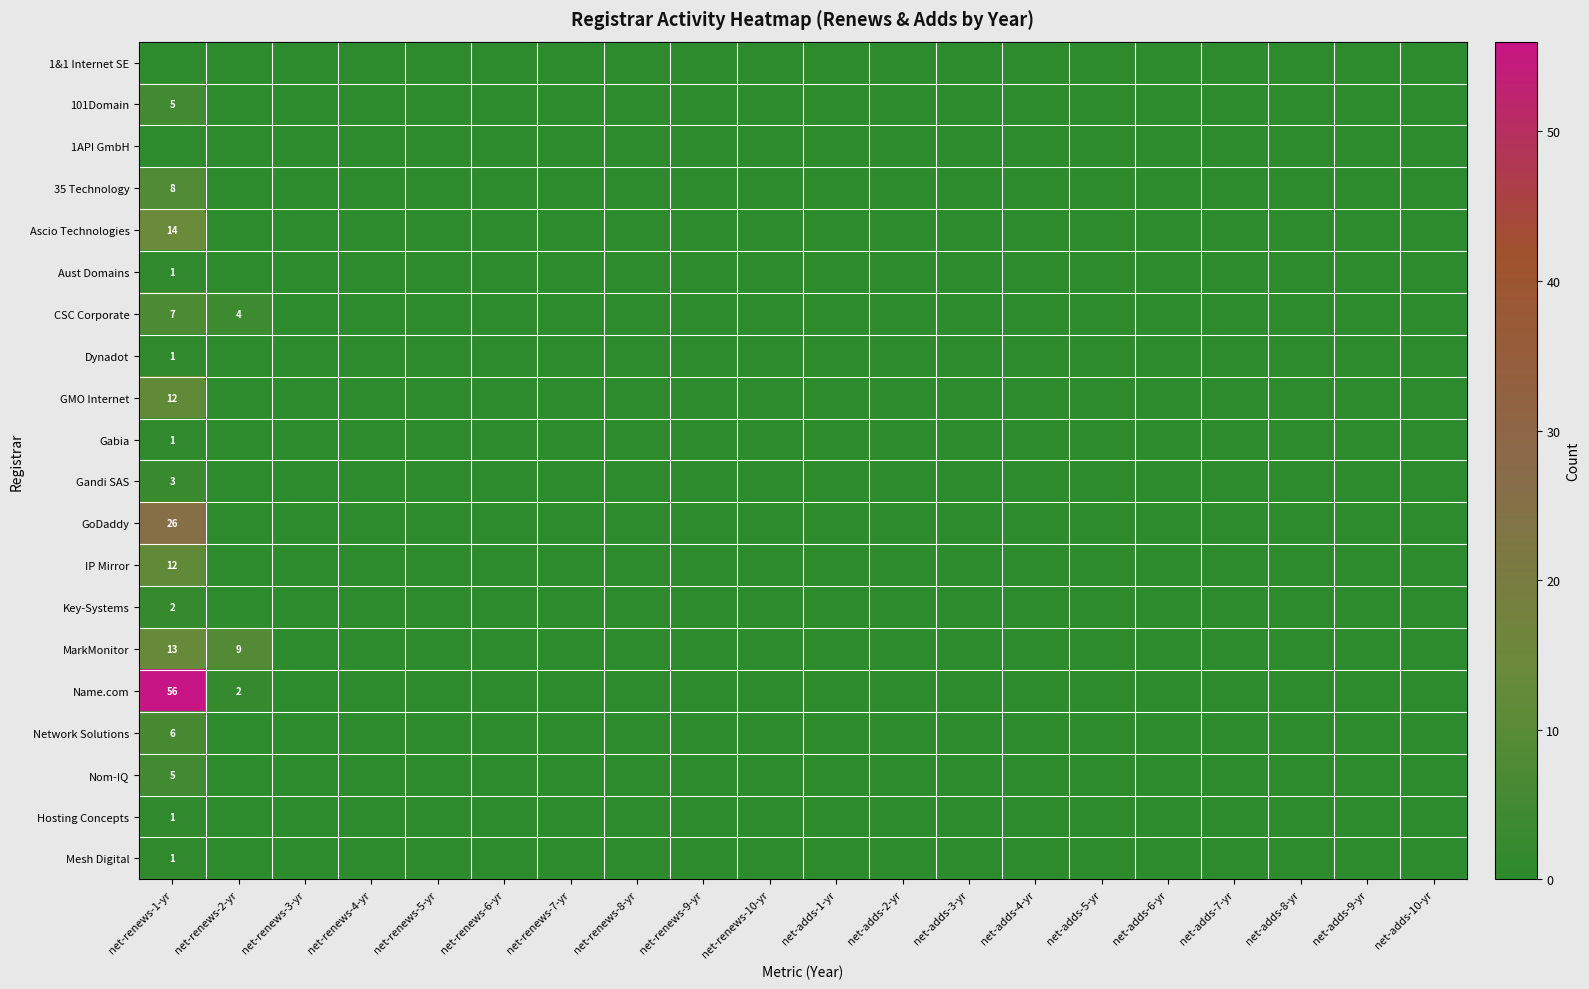

What is the difference between the maximum and minimum values in the Gandi SAS series?

3